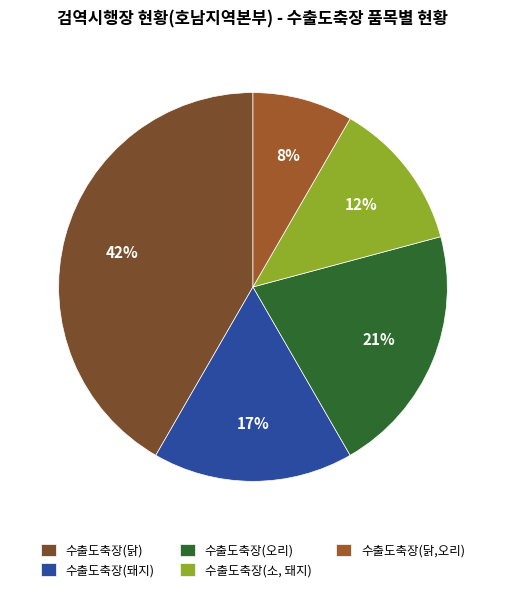

Is it true that 수출도축장(닭,오리) is 8% of the pie?

True